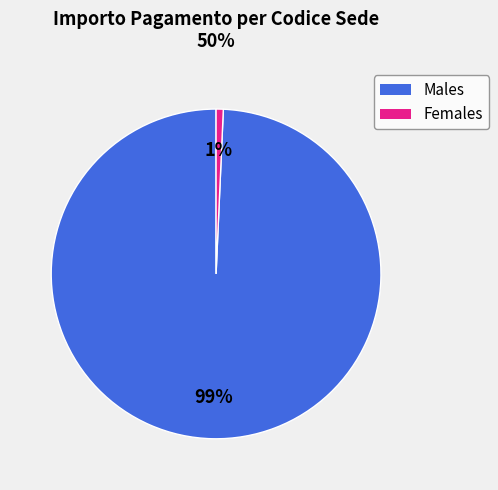

Is there any slice that represents more than half of the pie?

Yes